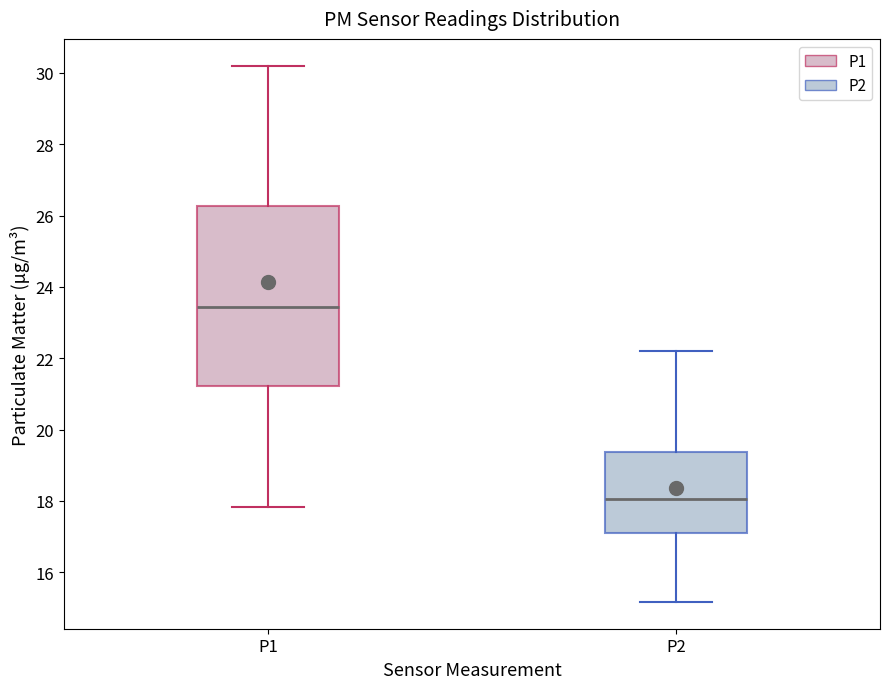

Reading left to right, read every box against the y-axis: the position of its median line, the range the box covers, and the ends of its whiskers. The values are not printed on the chart, so give them approximately, as read against the axis.

P1: median 23.4, box 21.2 to 26.2, whiskers 17.8 to 30.2
P2: median 18.0, box 17.2 to 19.4, whiskers 15.2 to 22.2